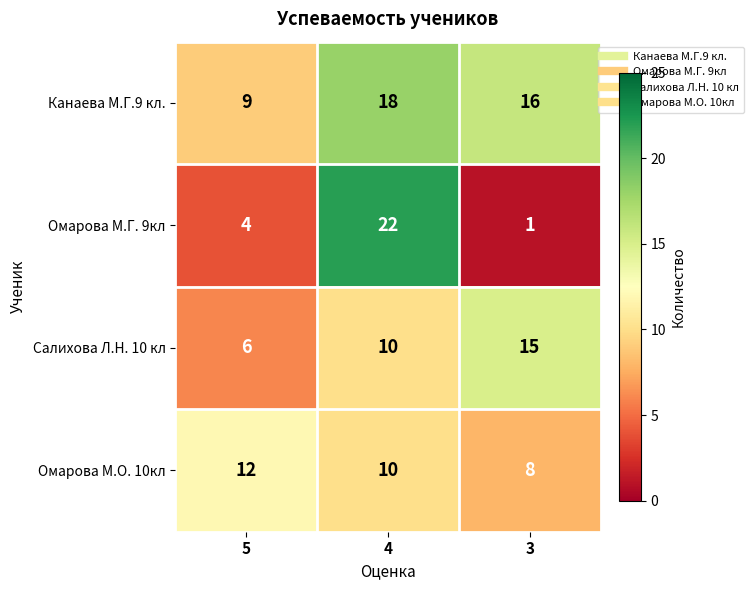

Reading left to right, what are all the values shown in this chart?

Канаева М.Г.9 кл.: 9	18	16
Омарова М.Г. 9кл: 4	22	1
Салихова Л.Н. 10 кл: 6	10	15
Омарова М.О. 10кл: 12	10	8